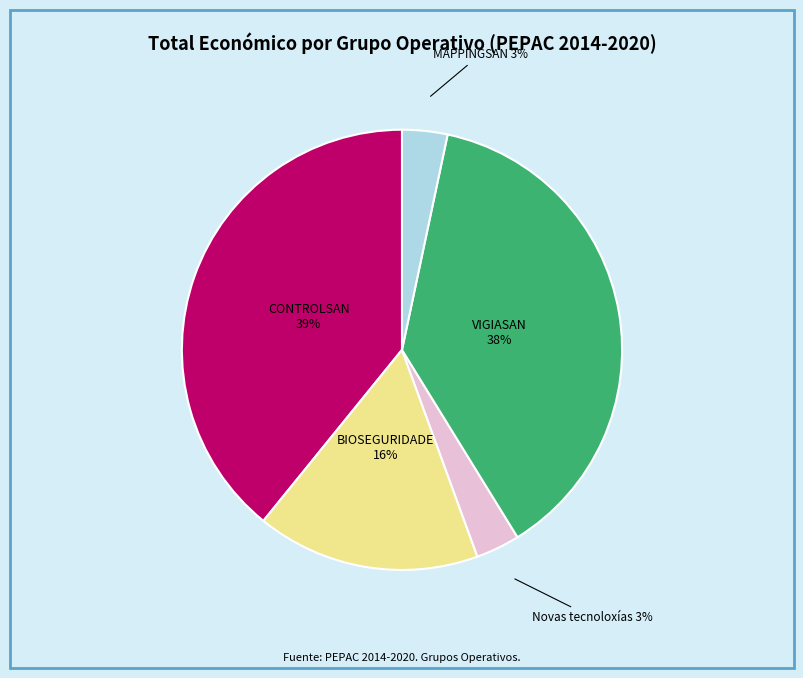

Which category has the biggest portion of the pie?

CONTROLSAN